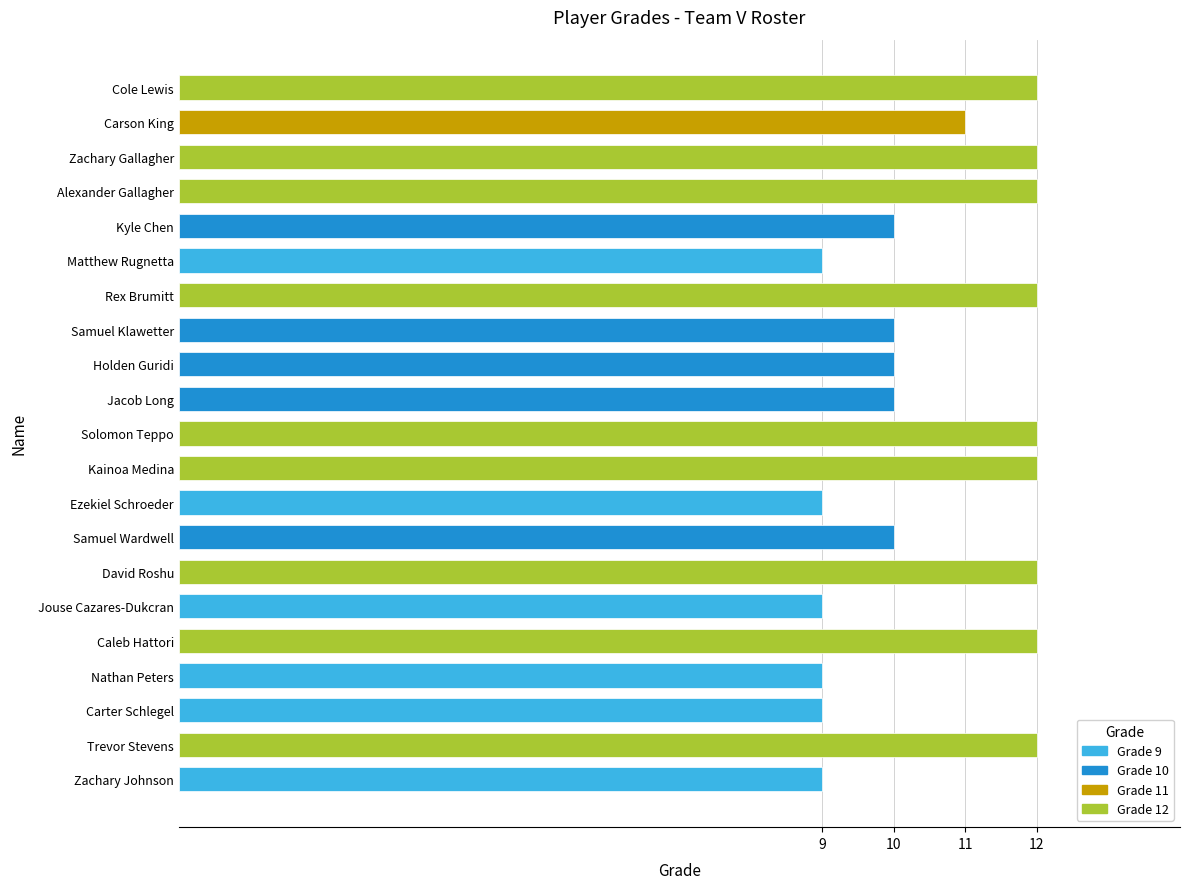

Count the number of categories in the chart.

21